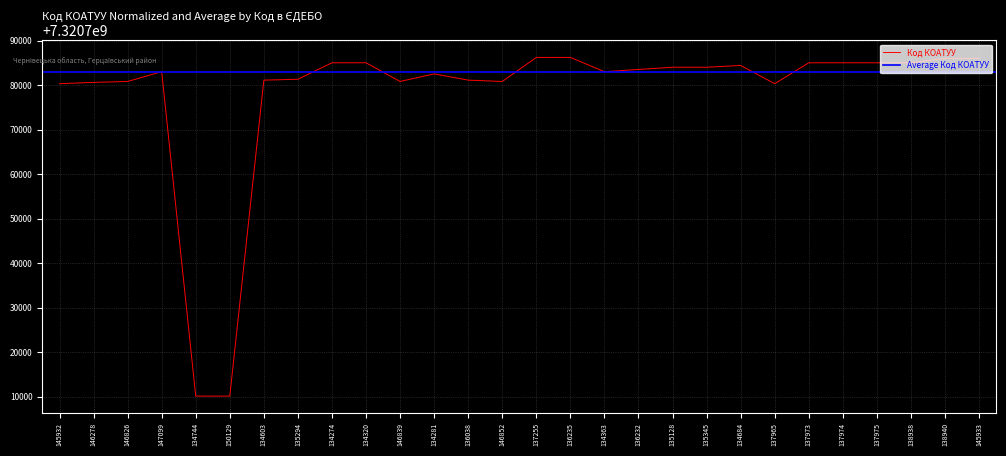

What is the label of the 8th point from the right?

134684